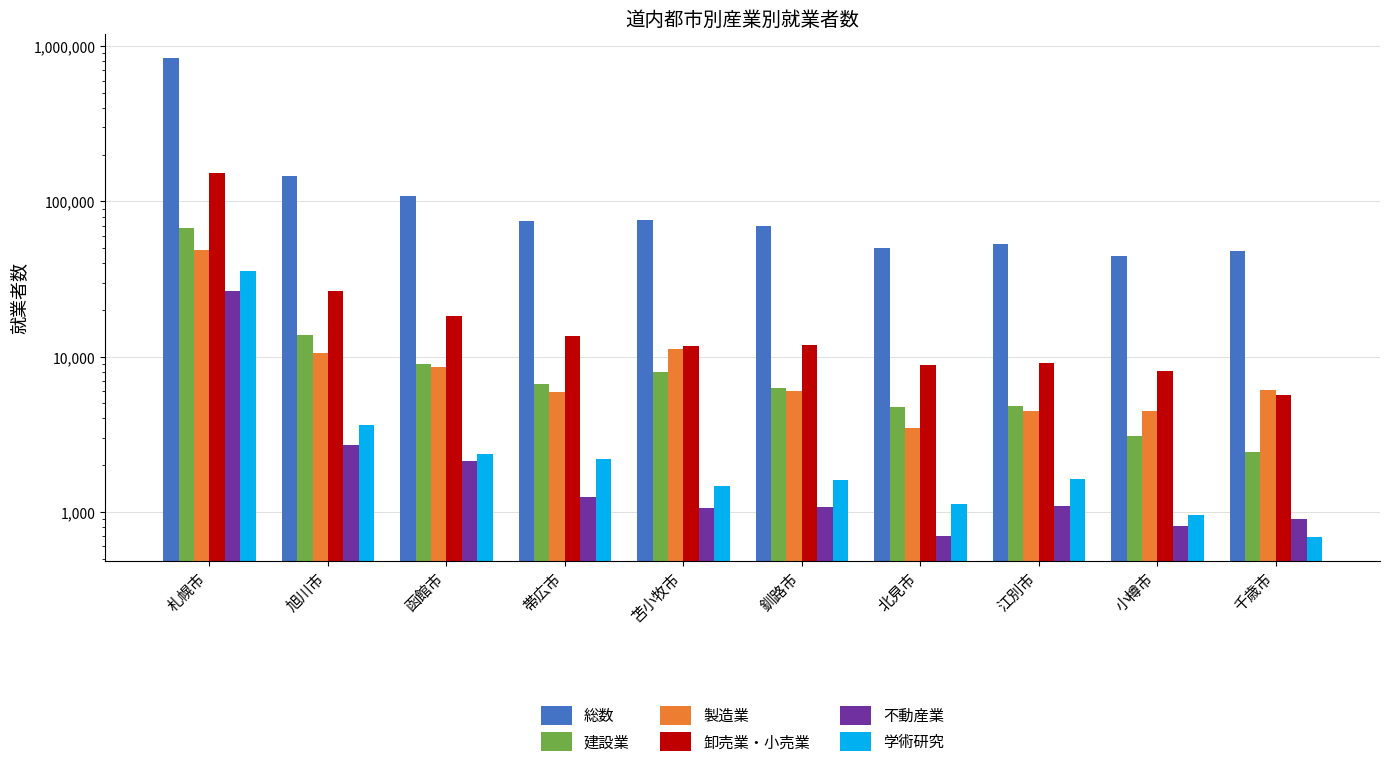

How many values in the 学術研究 series are below 1630?

5